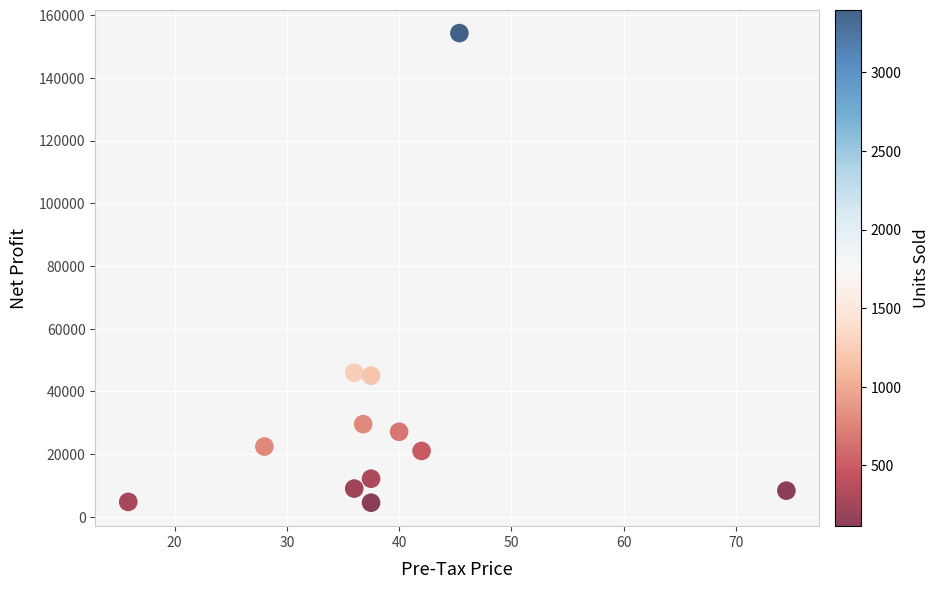

What is the range of Y values (max minus min)?

149758.0